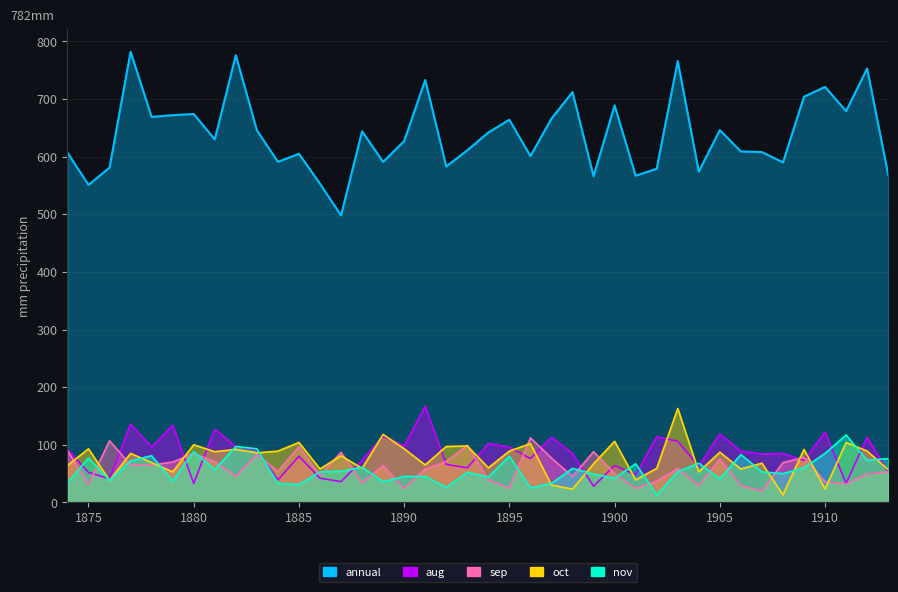

At how many categories does at least one series exceed 446?

40